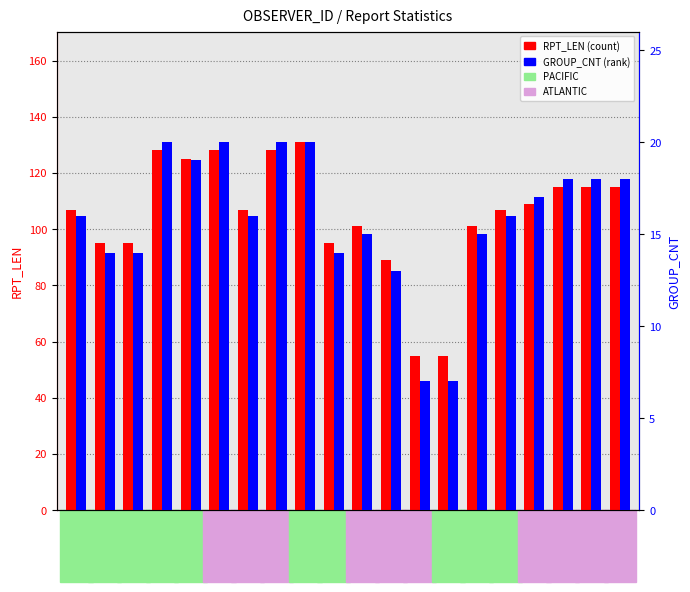

What is the difference between the GROUP_CNT values at WDC6698 and V7KD8?

6